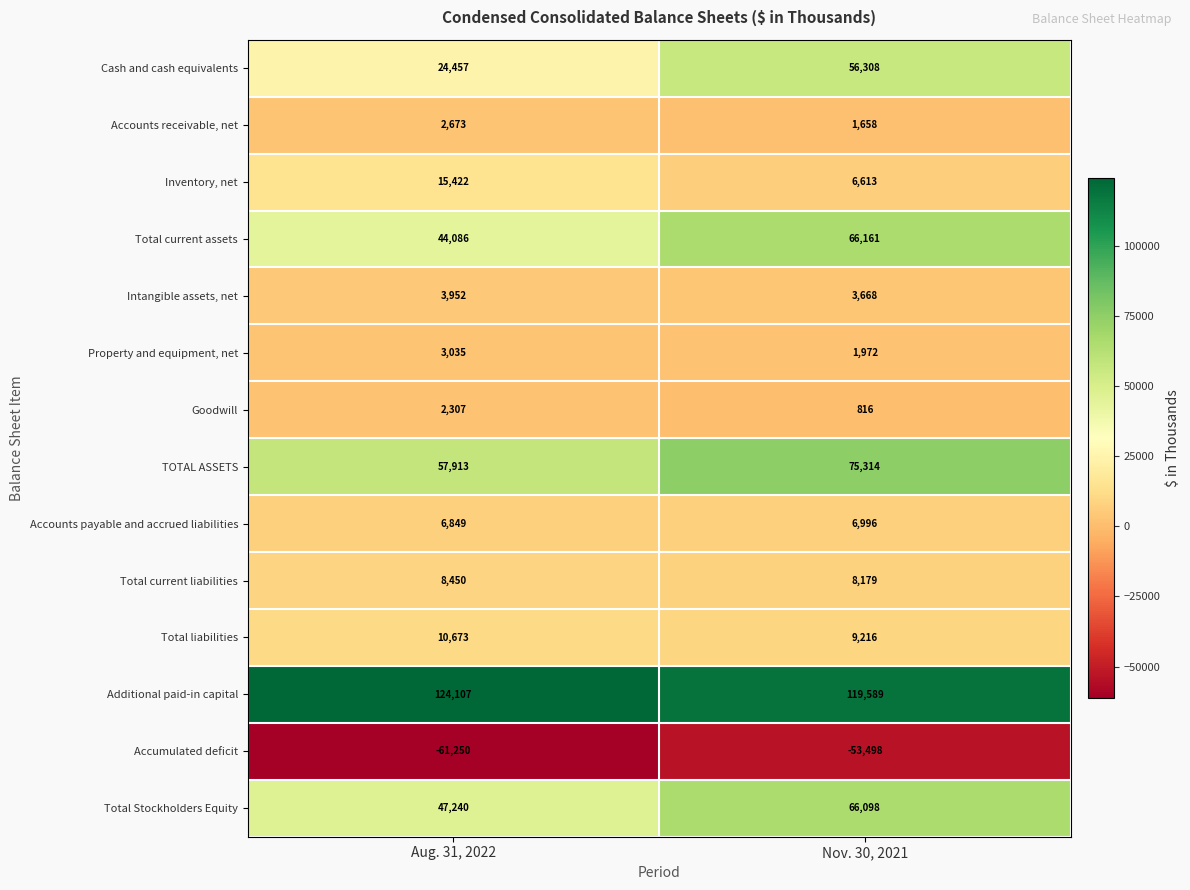

What is the sum of all Total current assets values?

110247